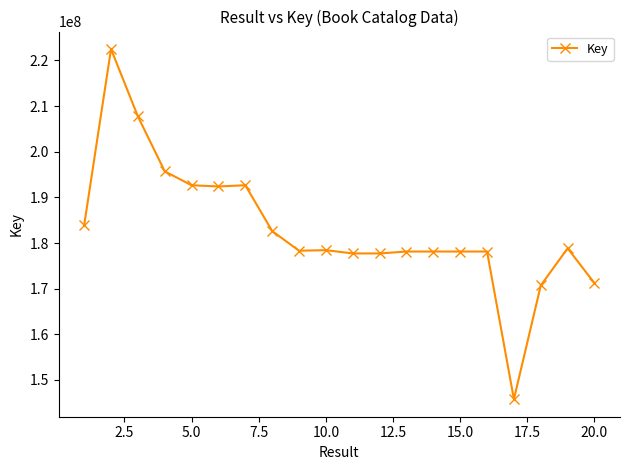

What is the difference between the second highest and minimum values?

61965164